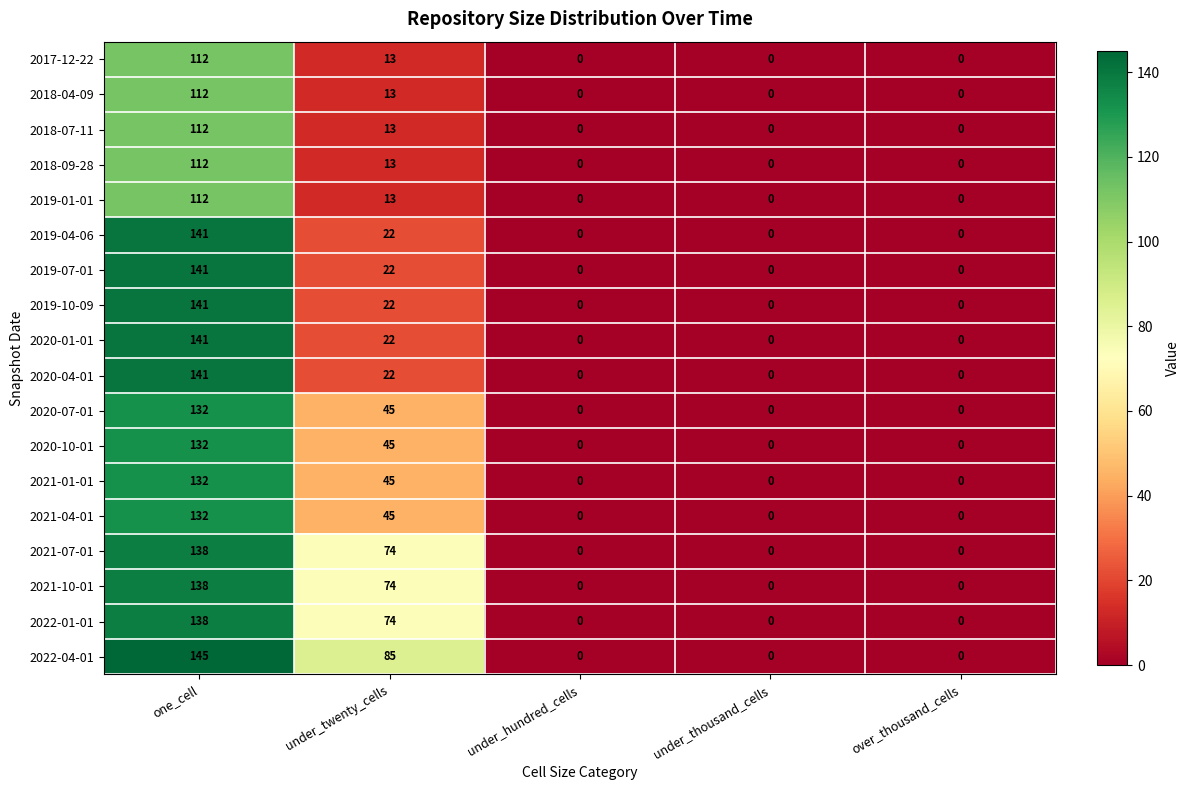

What is the maximum value shown in the chart?

145